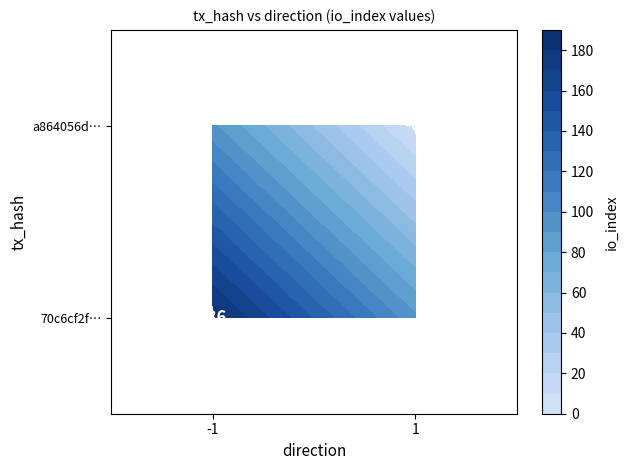

Which series has the largest total across all categories?

70c6cf2f…